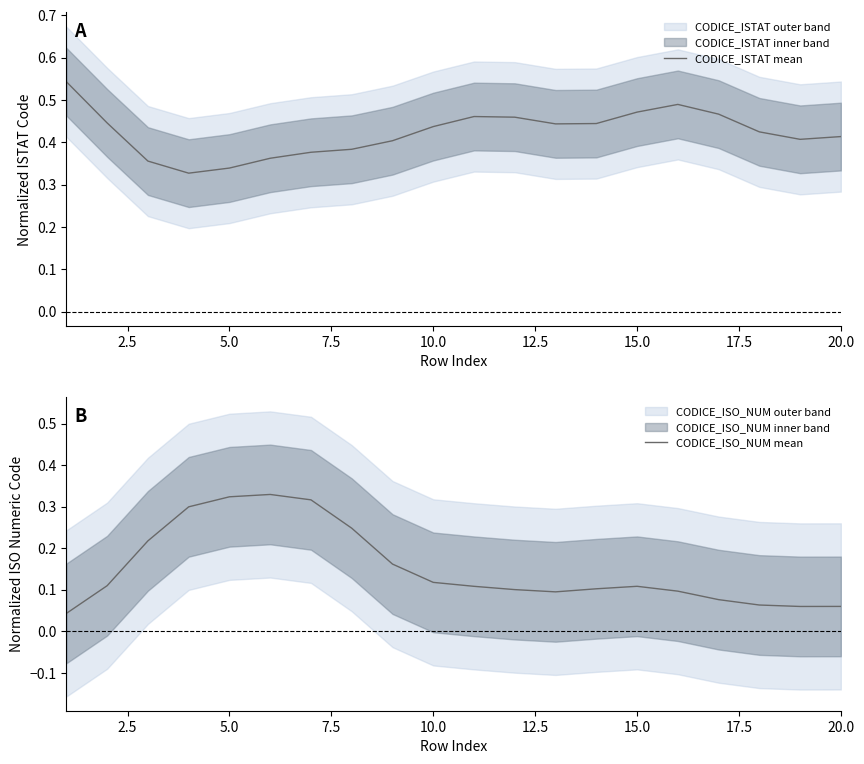

What is the difference between the second highest and minimum values in the CODICE_ISO_NUM mean series?

0.3